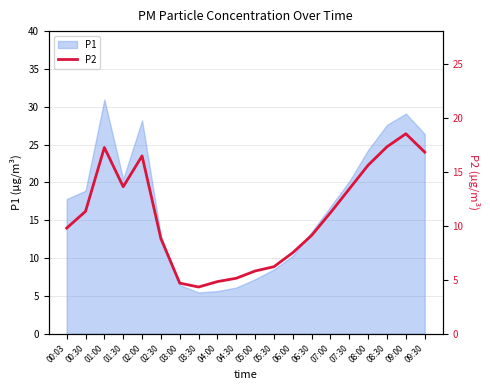

Is it true that P1 equals 7.2 at 05:00?

True